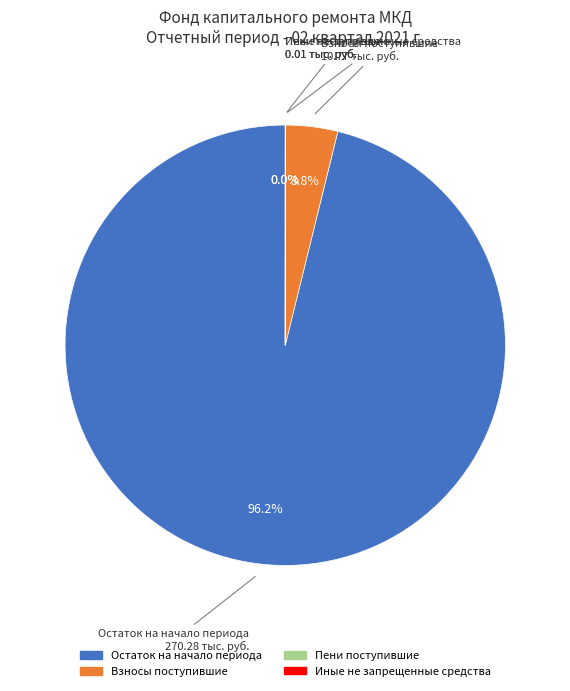

Does any single category account for the majority?

Yes